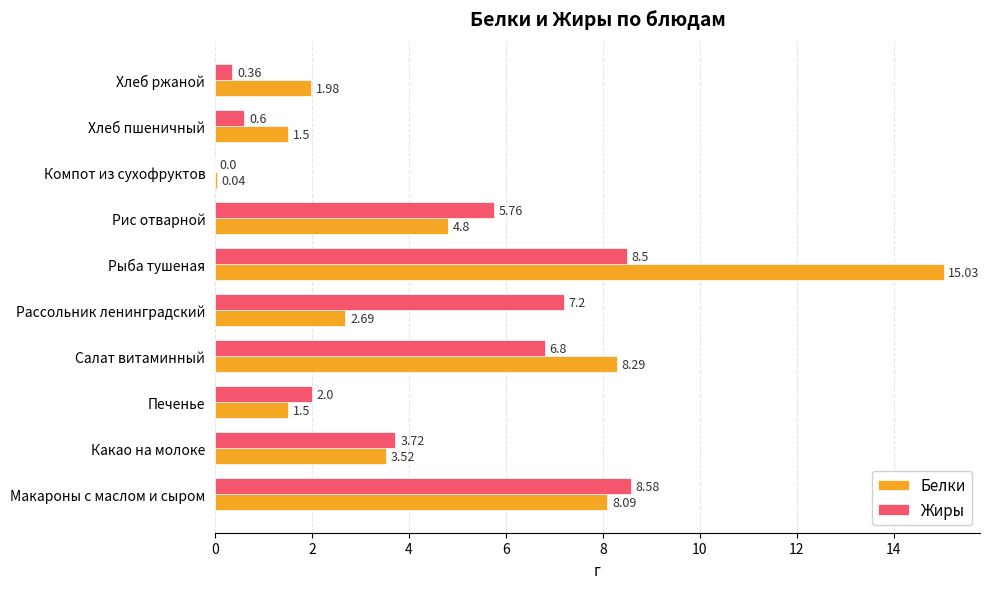

Which series changed the most between Макароны с маслом и сыром and Хлеб ржаной?

Жиры